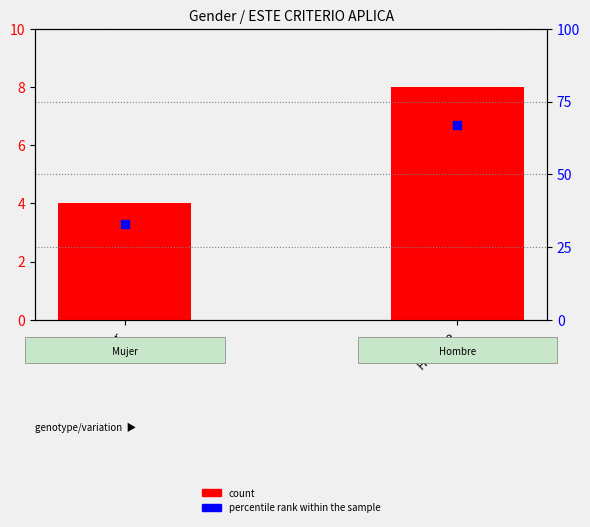

Which series reaches the maximum Y coordinate?

percentile rank within the sample